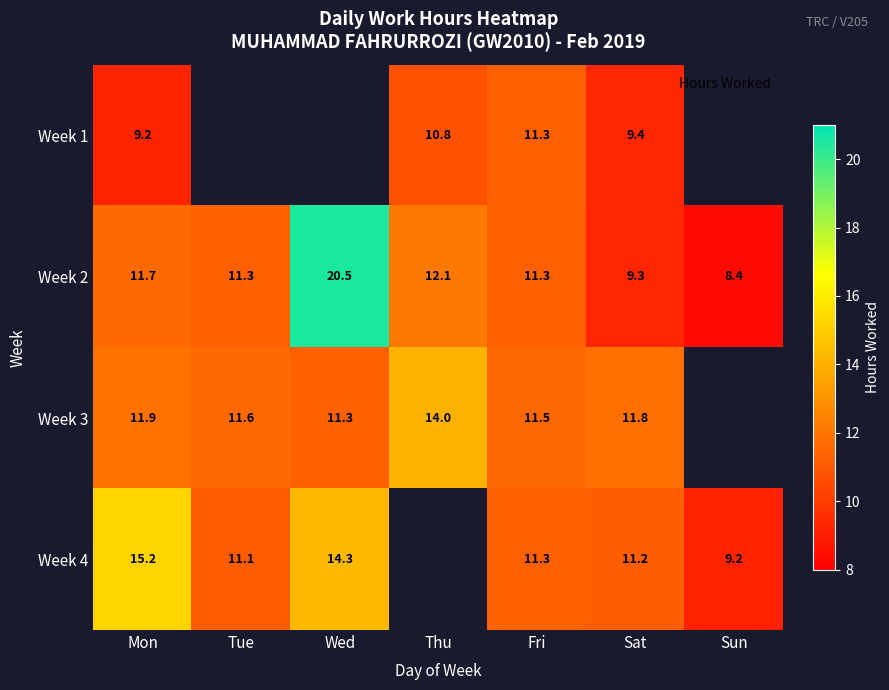

At which category does the chart reach its minimum across all series?

Sun